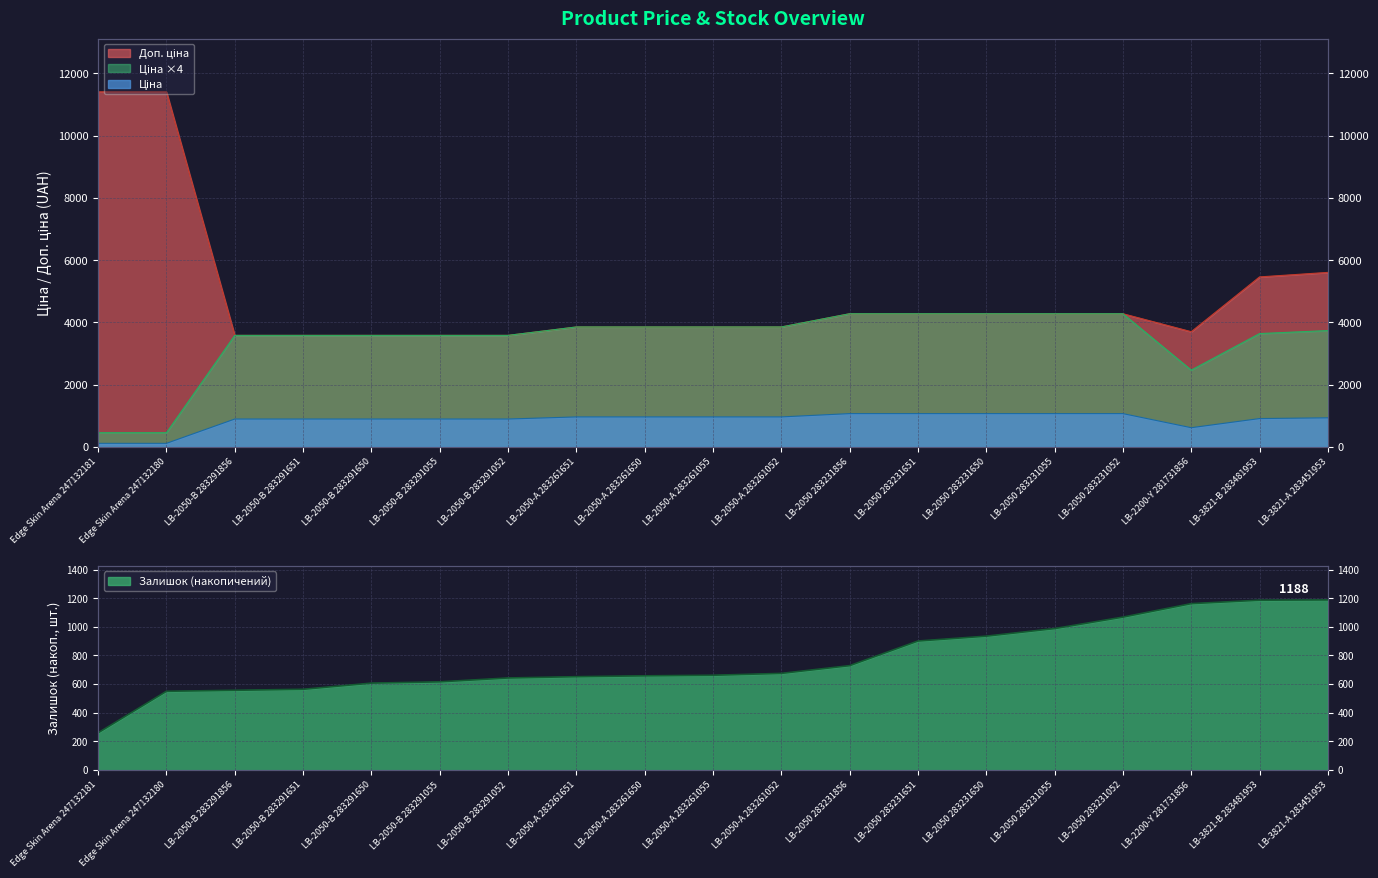

Which series has the largest total across all categories?

Доп. ціна